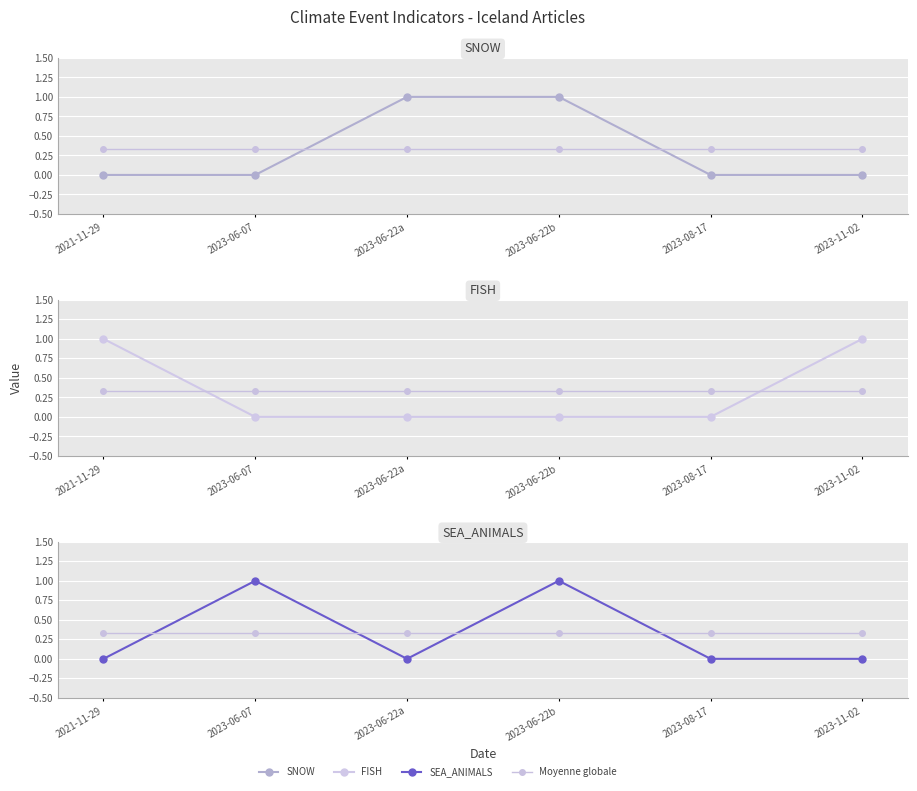

Is it true that SEA_ANIMALS equals 1.7 at 2023-06-07?

False